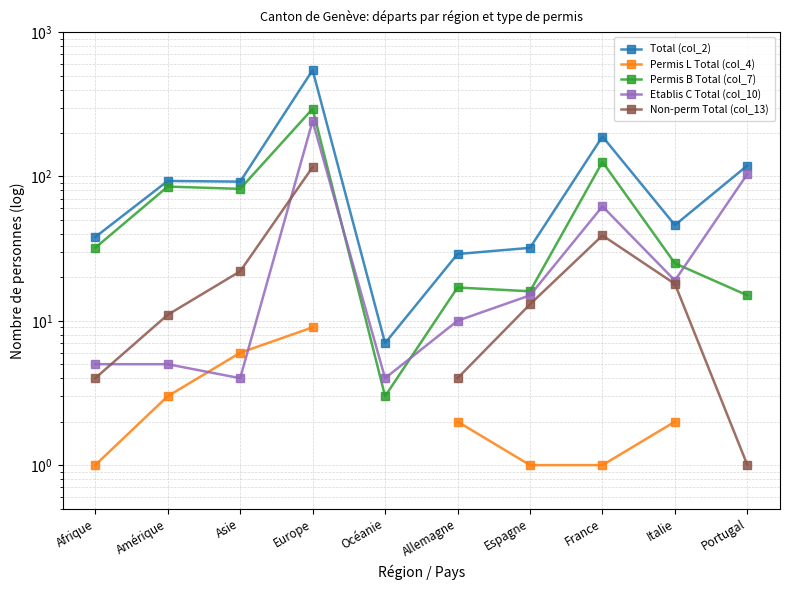

The value of Permis L Total (col_4) at France is 0.5. True or false?

False